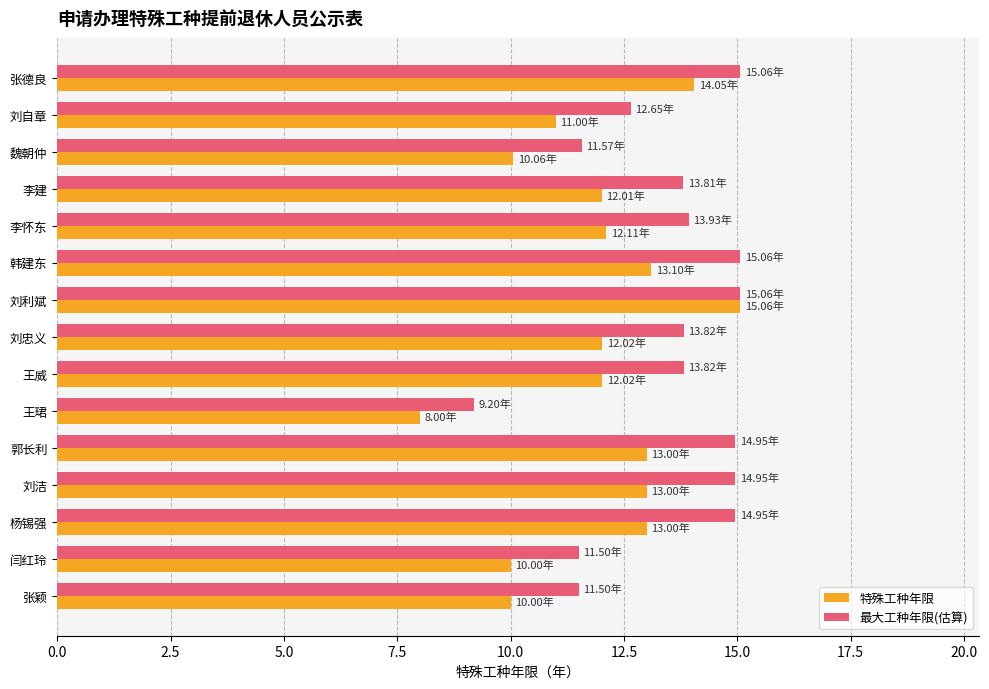

List the series in order of their overall mean, highest first.

最大工种年限(估算), 特殊工种年限